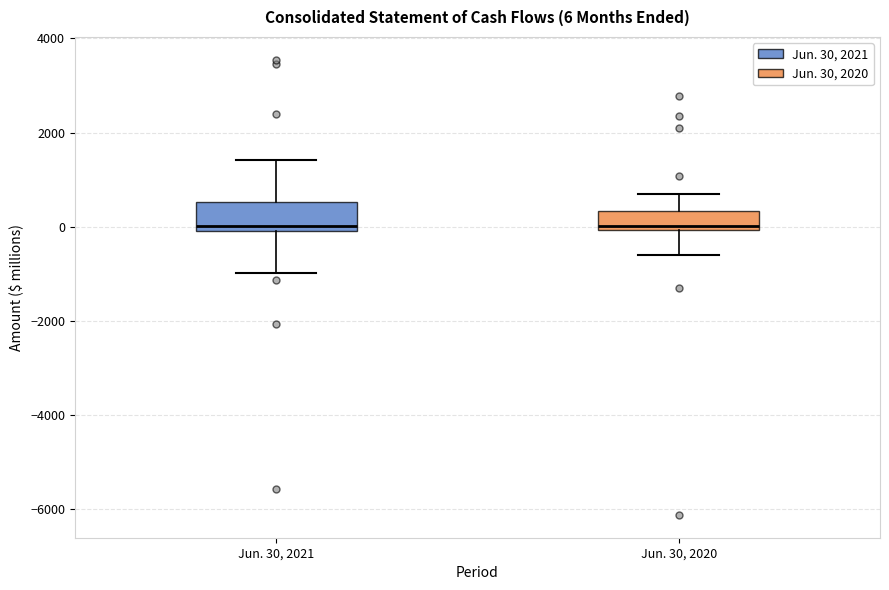

Comparing the boxes themselves (not the whiskers), which one is the tallest?

Jun. 30, 2021